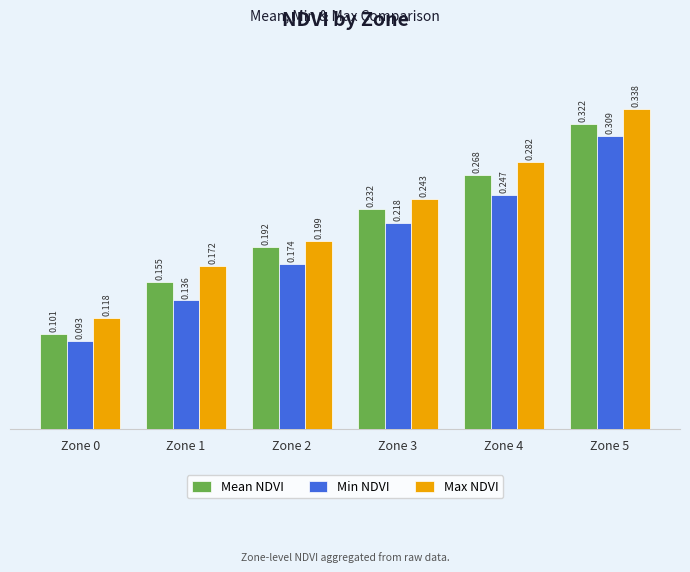

Which series has the widest spread of values?

Mean NDVI